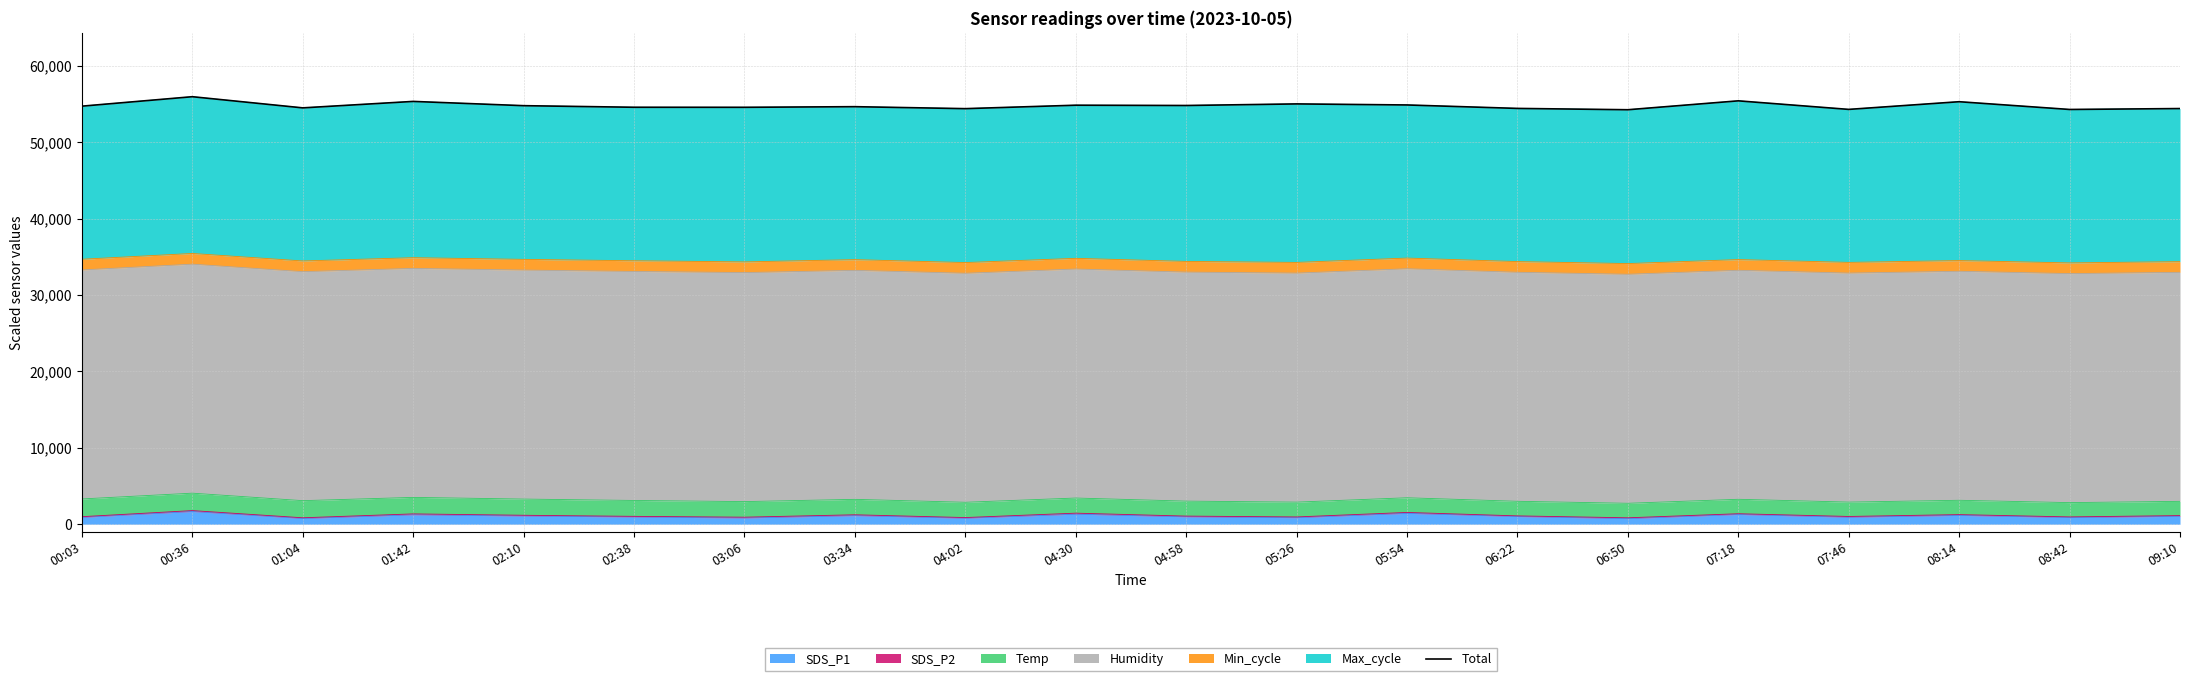

Does the chart display data point markers on the line(s)?

No